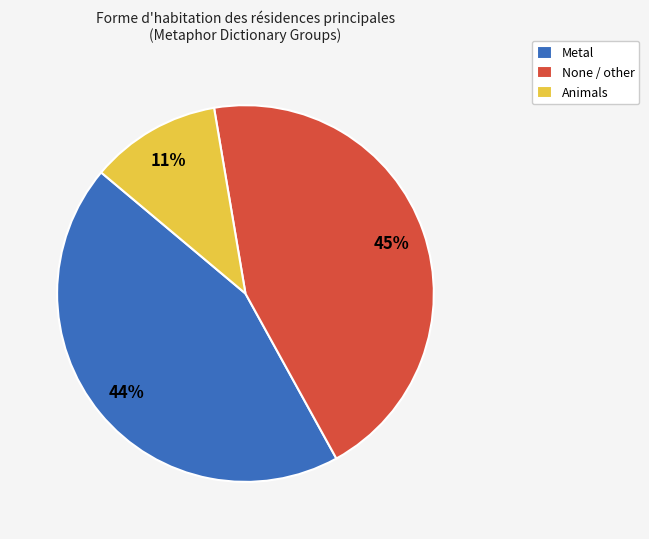

Is there any slice that represents more than half of the pie?

No